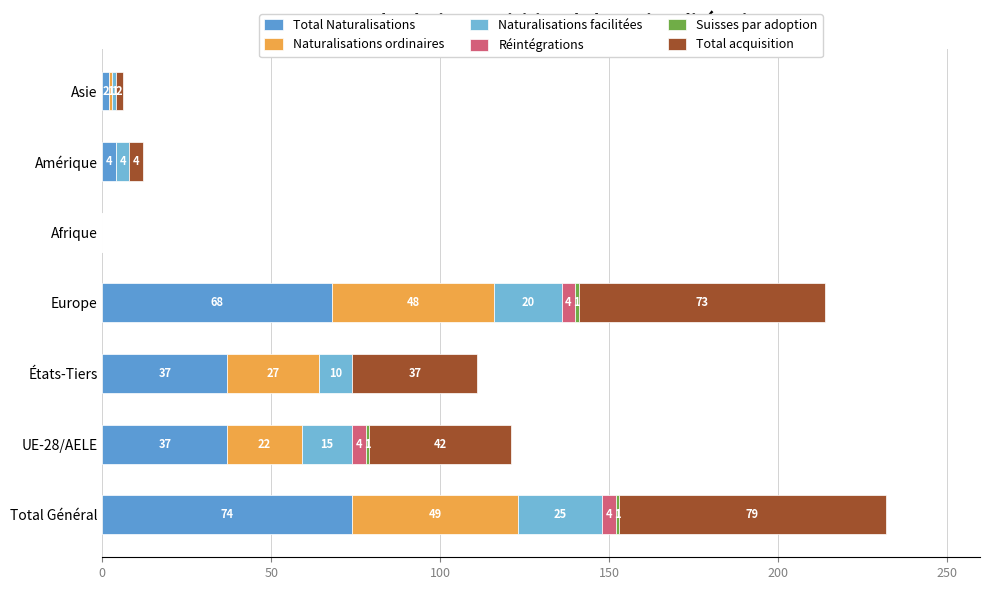

Count the number of data series in this chart.

6